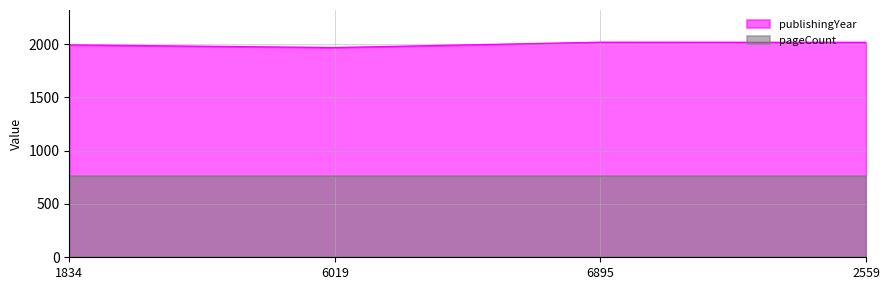

What is the average value?

1998